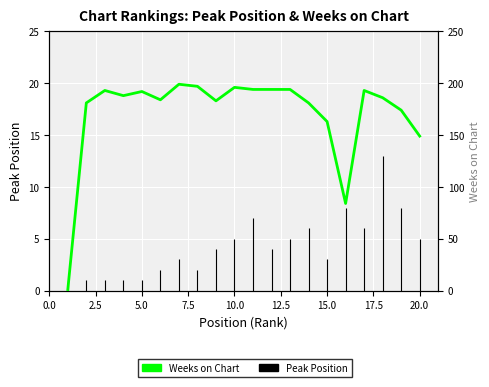

How many interior local valleys (lower than both neighbors) does the data have?

4